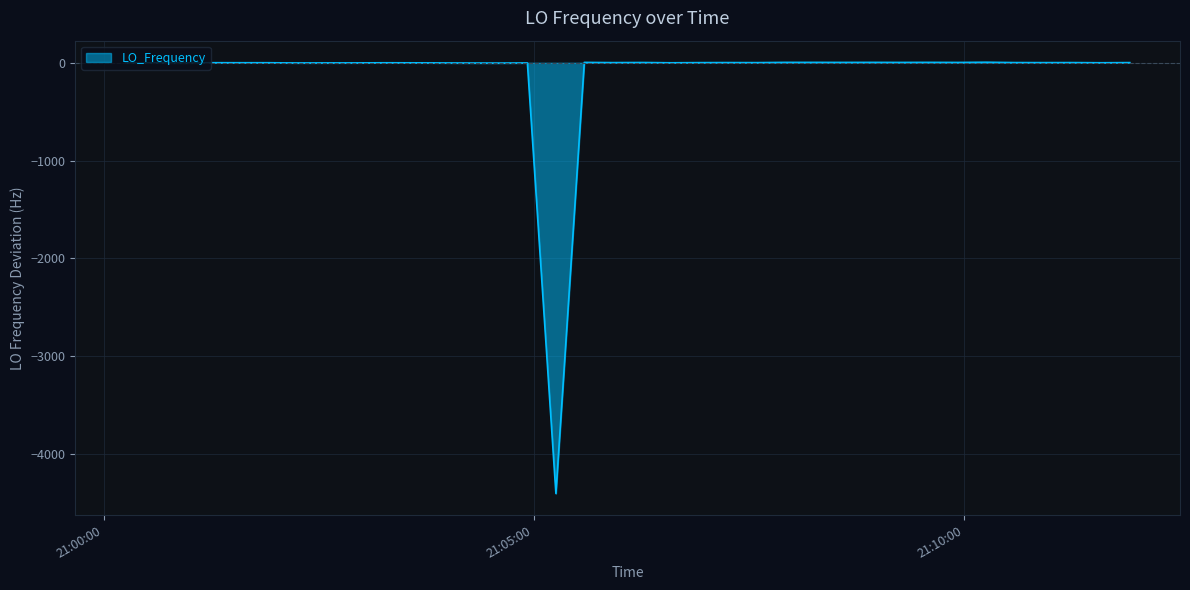

What is the smallest value displayed?

-4403.3